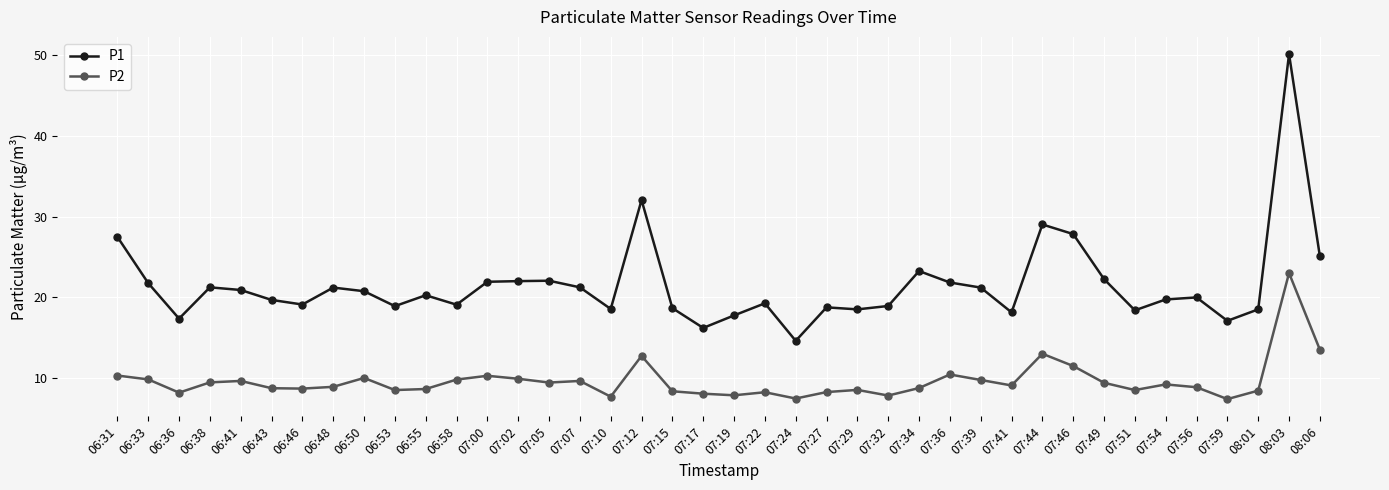

True or false: P2 has a value of 6.8 at 06:50.

False